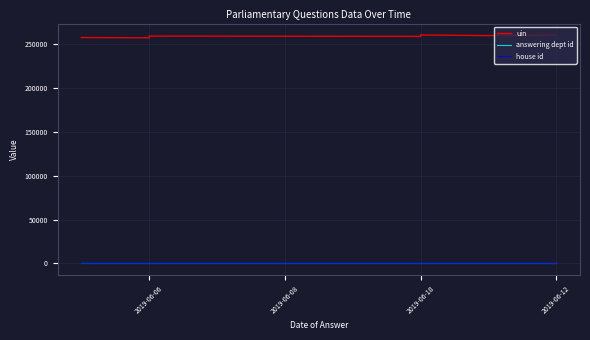

What is the sum of the answering dept id values at 2019-06-06 and 2019-06-10?

20